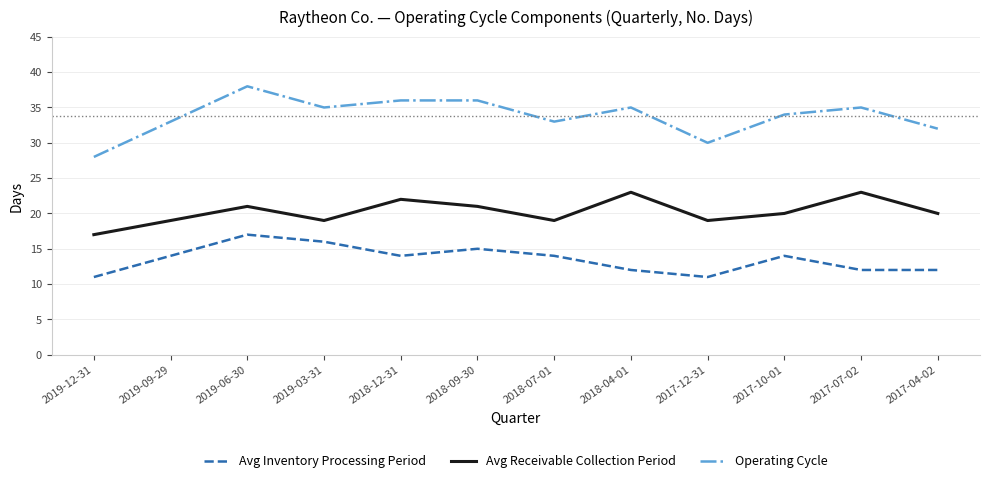

What is the difference between the maximum and minimum values in the Avg Inventory Processing Period series?

6